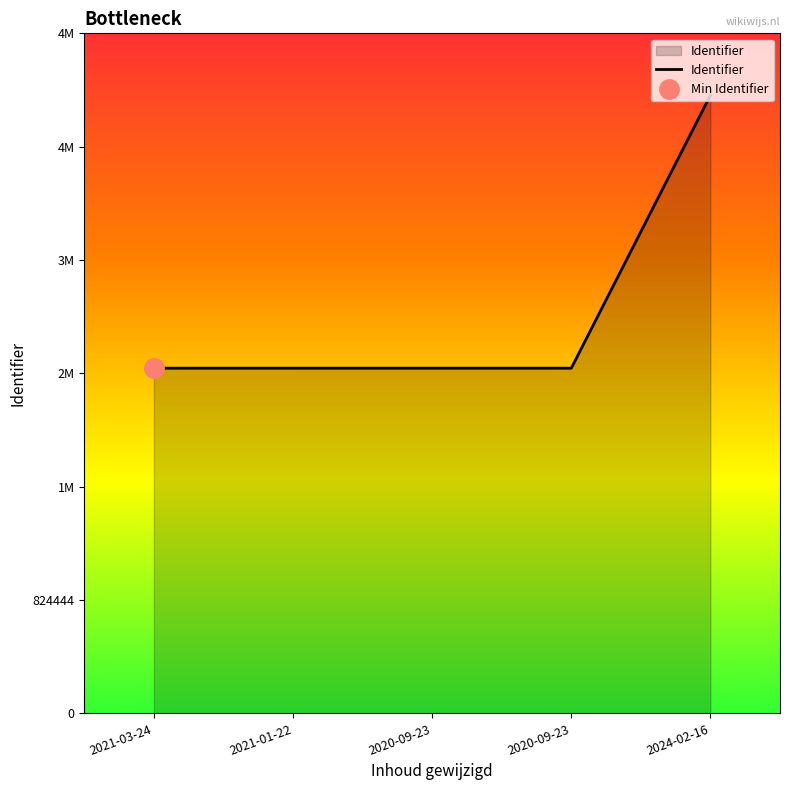

Where does the data first go above 2510925?

2020-09-23